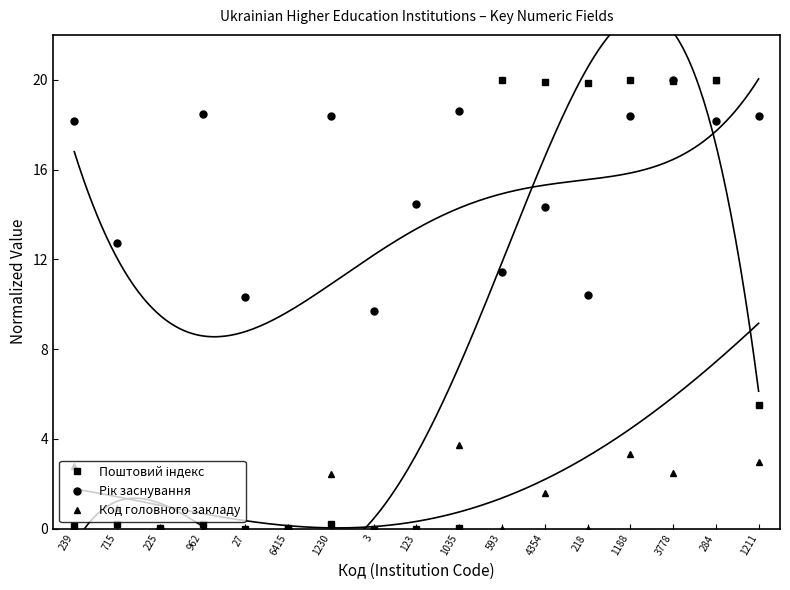

What position from the right is 239?

17